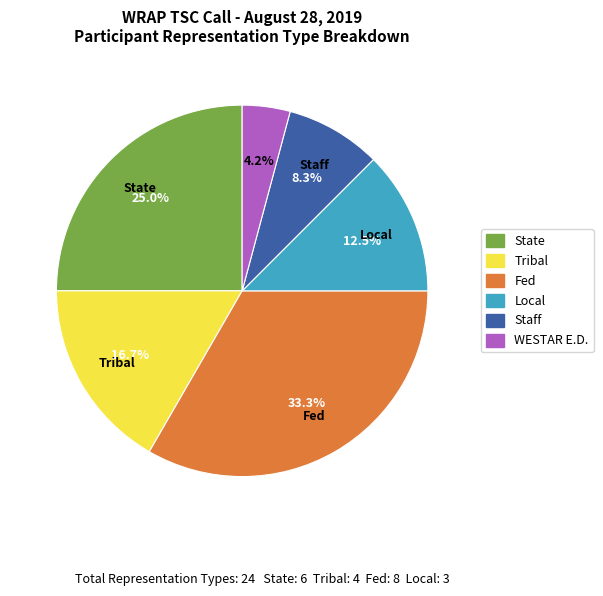

Which has a higher value, Fed or WESTAR E.D.?

Fed